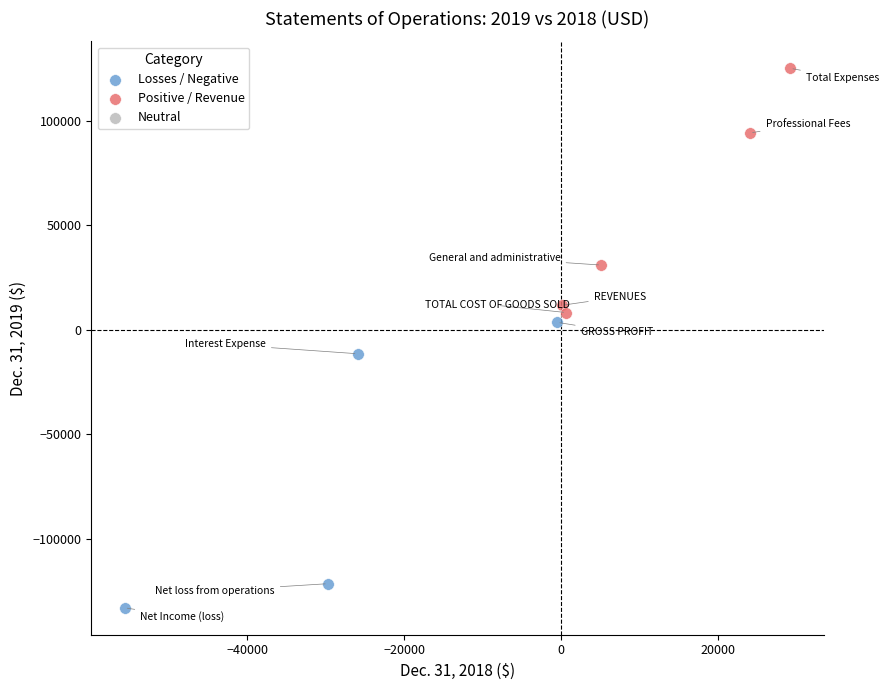

Which series reaches the minimum Y coordinate?

Losses / Negative